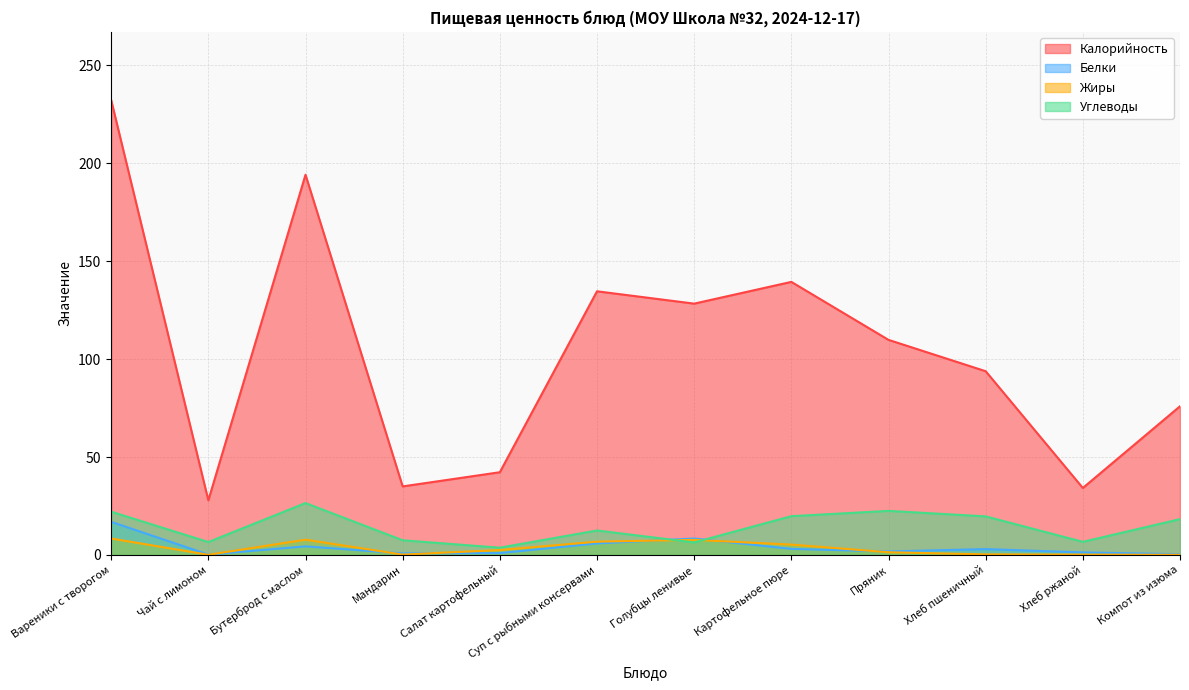

What are all the series names shown in the legend?

Калорийность, Белки, Жиры, Углеводы